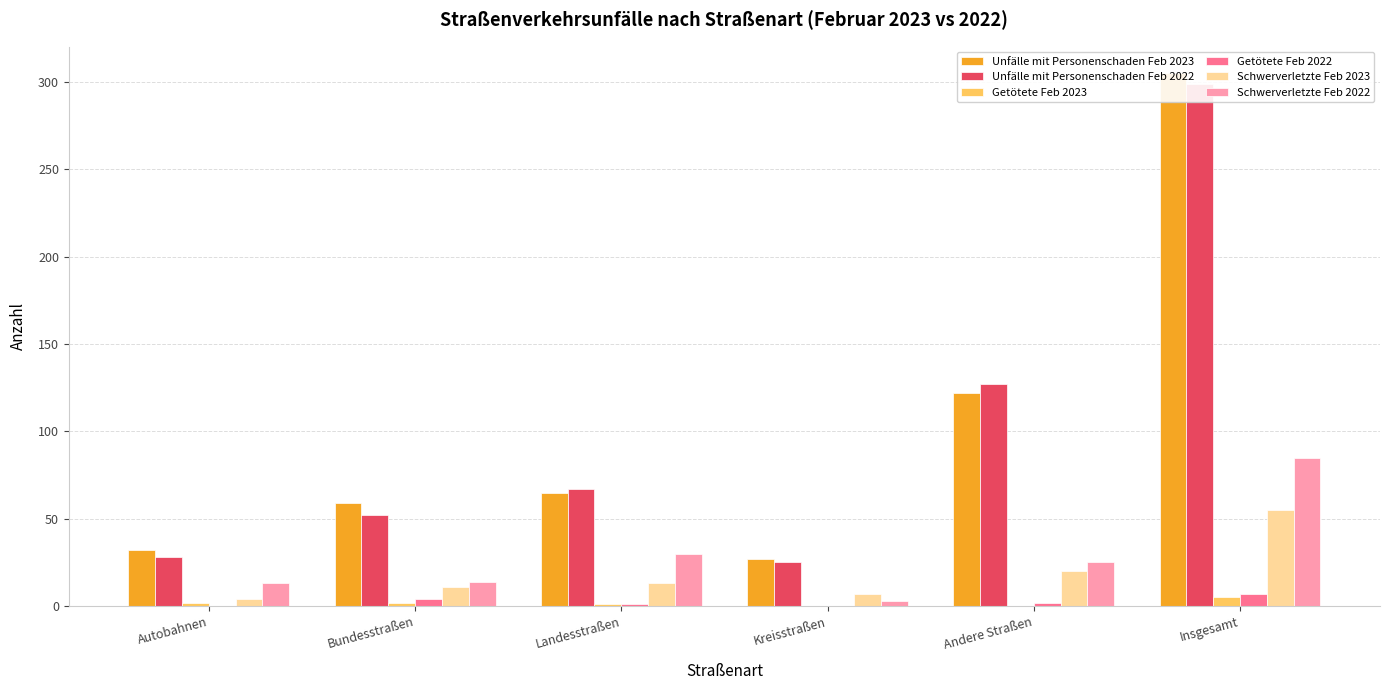

What is the average value of the Getötete Feb 2022 series?

2